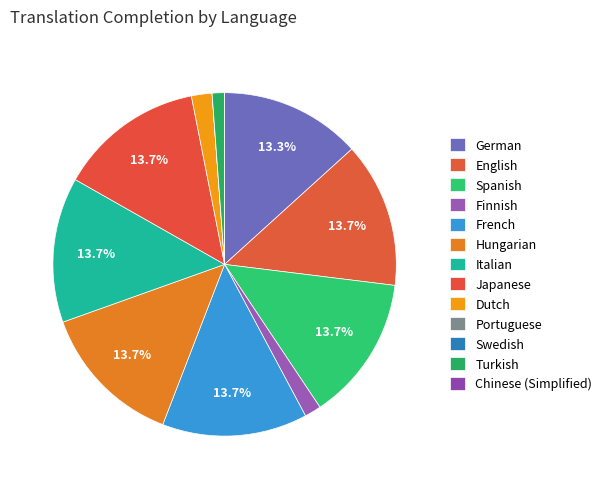

Count the number of slices in the pie.

13